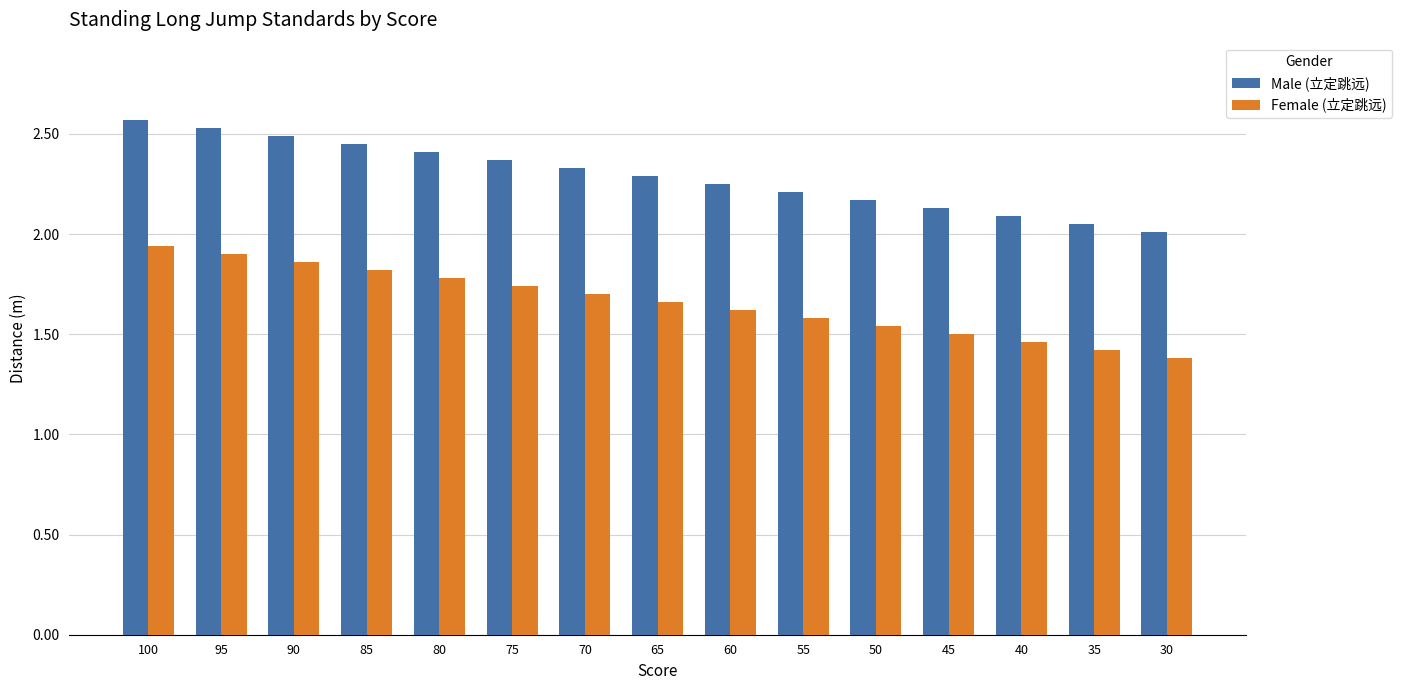

What is the difference between the Male (立定跳远) values at 85 and 40?

0.4